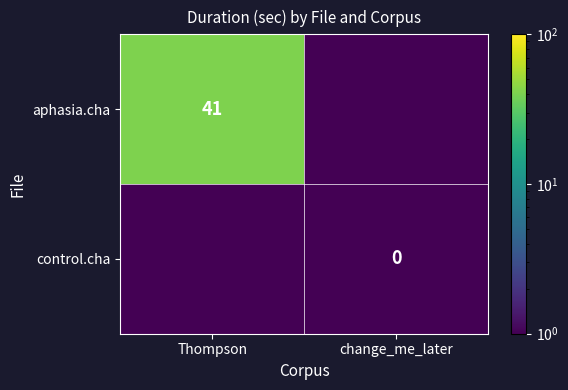

True or false: aphasia.cha has a value of 0.5 at change_me_later.

True